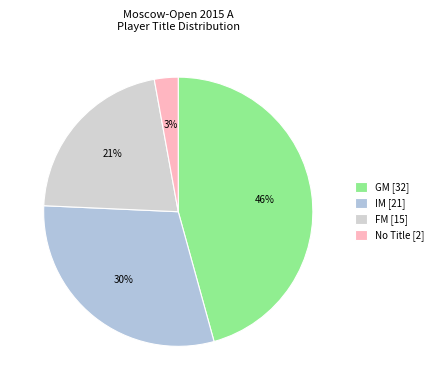

Is there any slice that represents more than half of the pie?

No